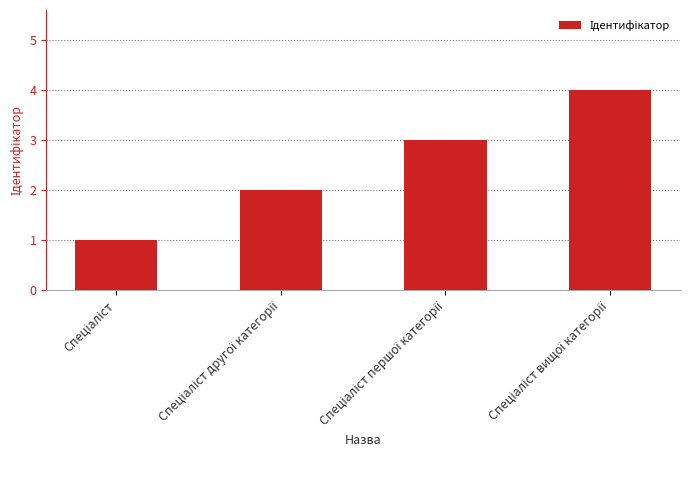

What is the greatest value displayed?

4